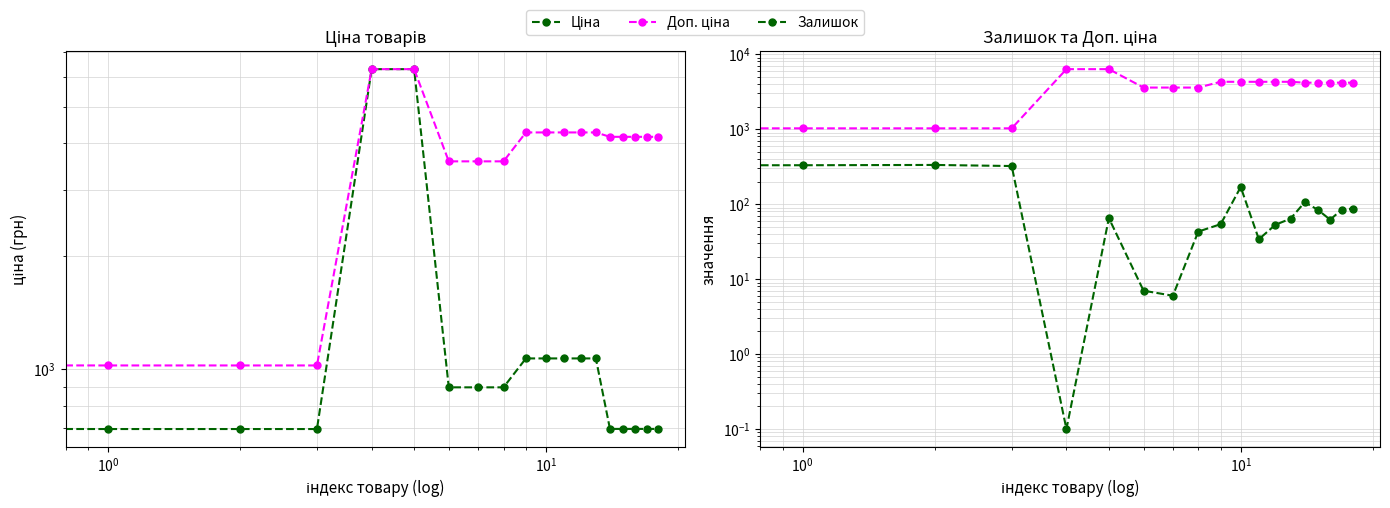

How many series are shown in this chart?

3